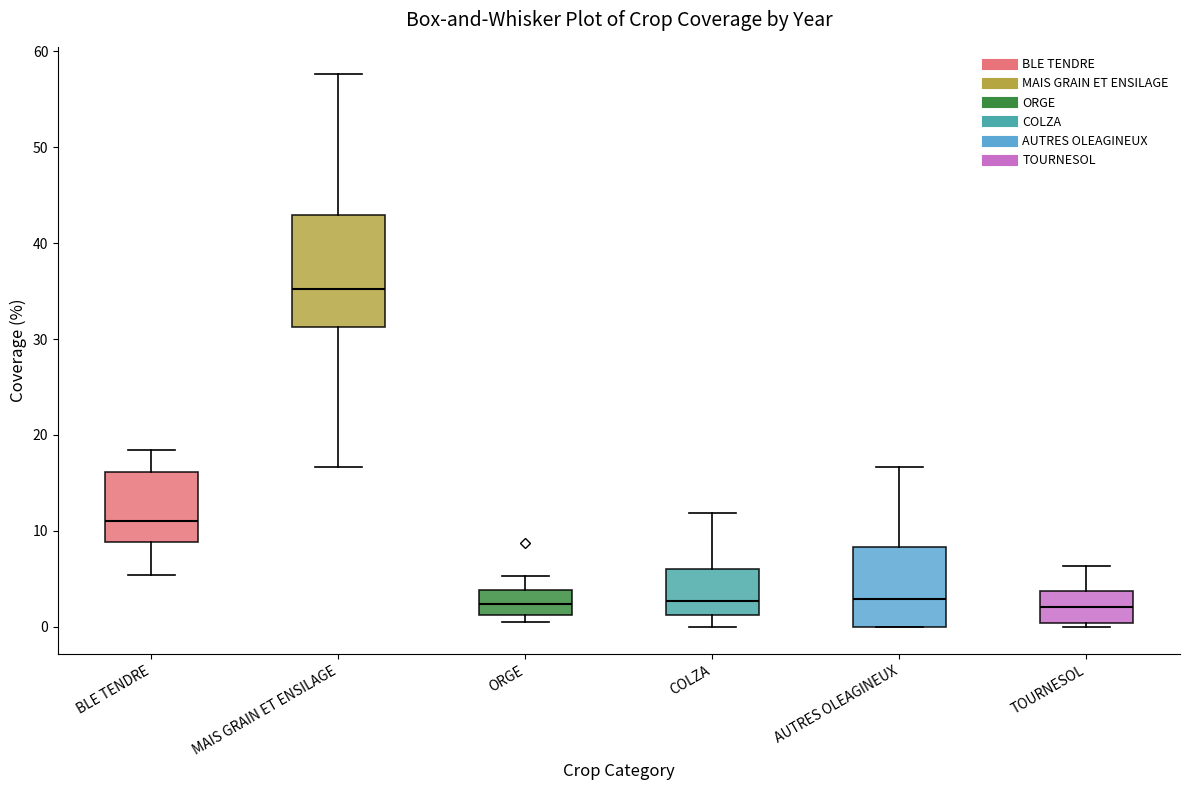

Reading left to right, read every box against the y-axis: the position of its median line, the range the box covers, and the ends of its whiskers. The values are not printed on the chart, so give them approximately, as read against the axis.

BLE TENDRE: median 11, box 9 to 16, whiskers 5 to 18
MAIS GRAIN ET ENSILAGE: median 35, box 31 to 43, whiskers 17 to 58
ORGE: median 2, box 1 to 4, whiskers 1 (just below the box's lower edge) to 5
COLZA: median 3, box 1 to 6, whiskers 0 to 12
AUTRES OLEAGINEUX: median 3, box 0 to 8, whiskers 0 to 17
TOURNESOL: median 2, box 0 to 4, whiskers 0 (just below the box's lower edge) to 6